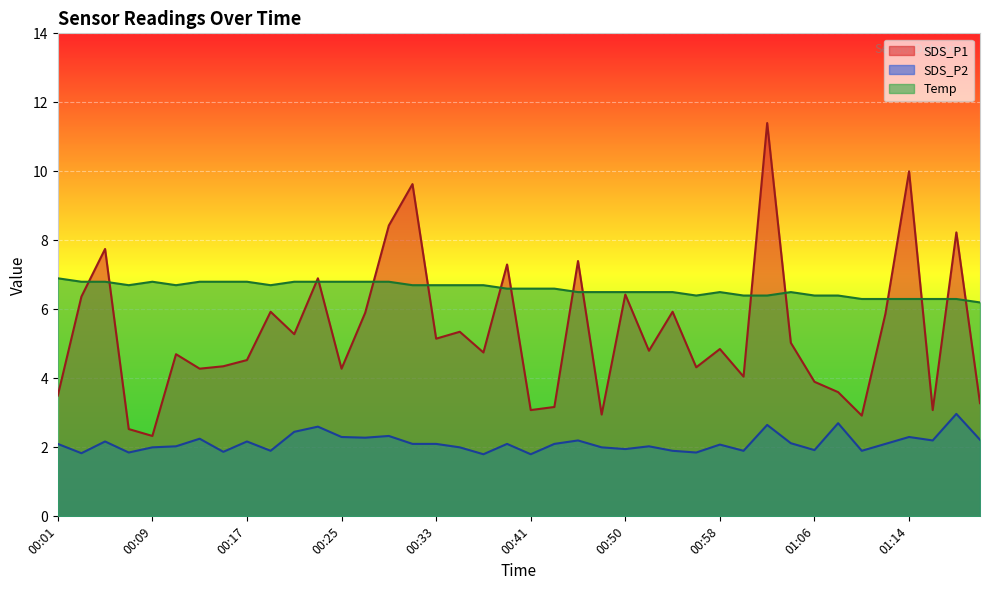

How many interior local valleys does the SDS_P2 series have?

13